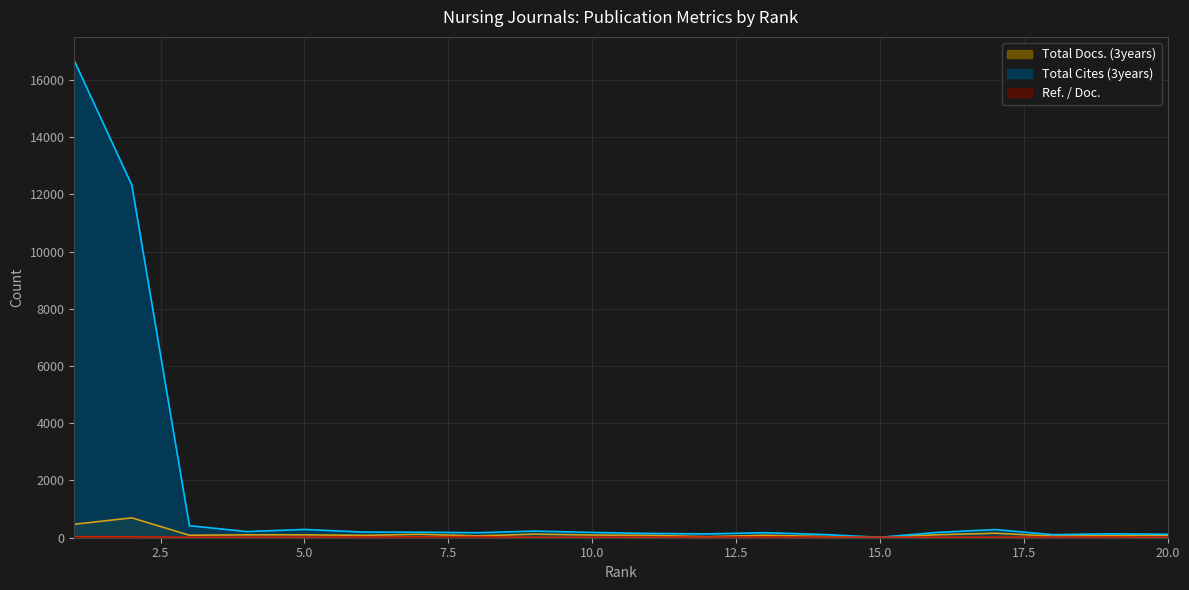

At which category does Total Cites (3years) reach its first local valley?

4